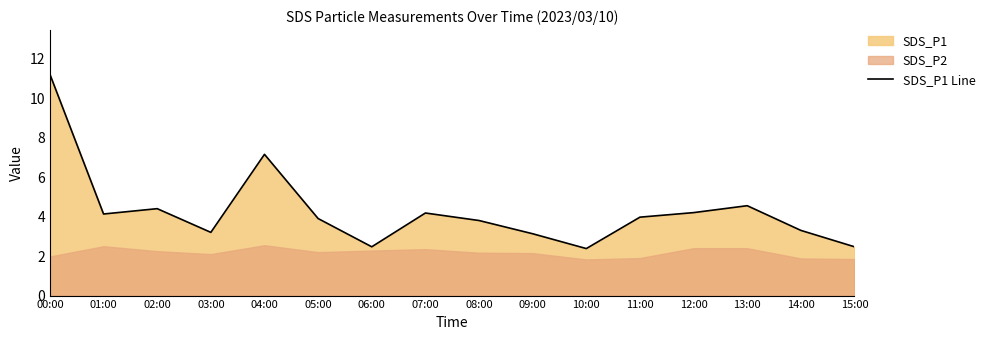

Reading left to right, transcribe all the data shown in this chart.

11.2	4.1	4.4	3.2	7.2	3.9	2.5	4.2	3.8	3.1	2.4	4.0	4.2	4.5	3.3	2.5